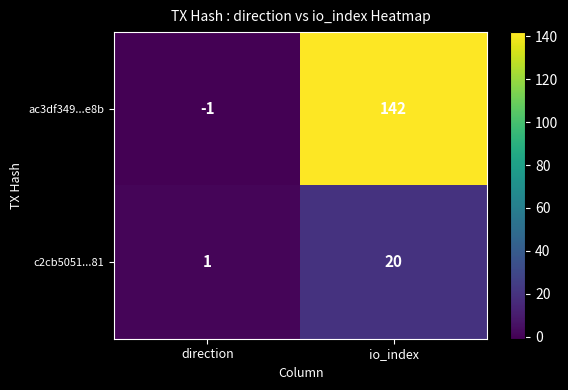

At which category is the sum across all series the highest?

io_index